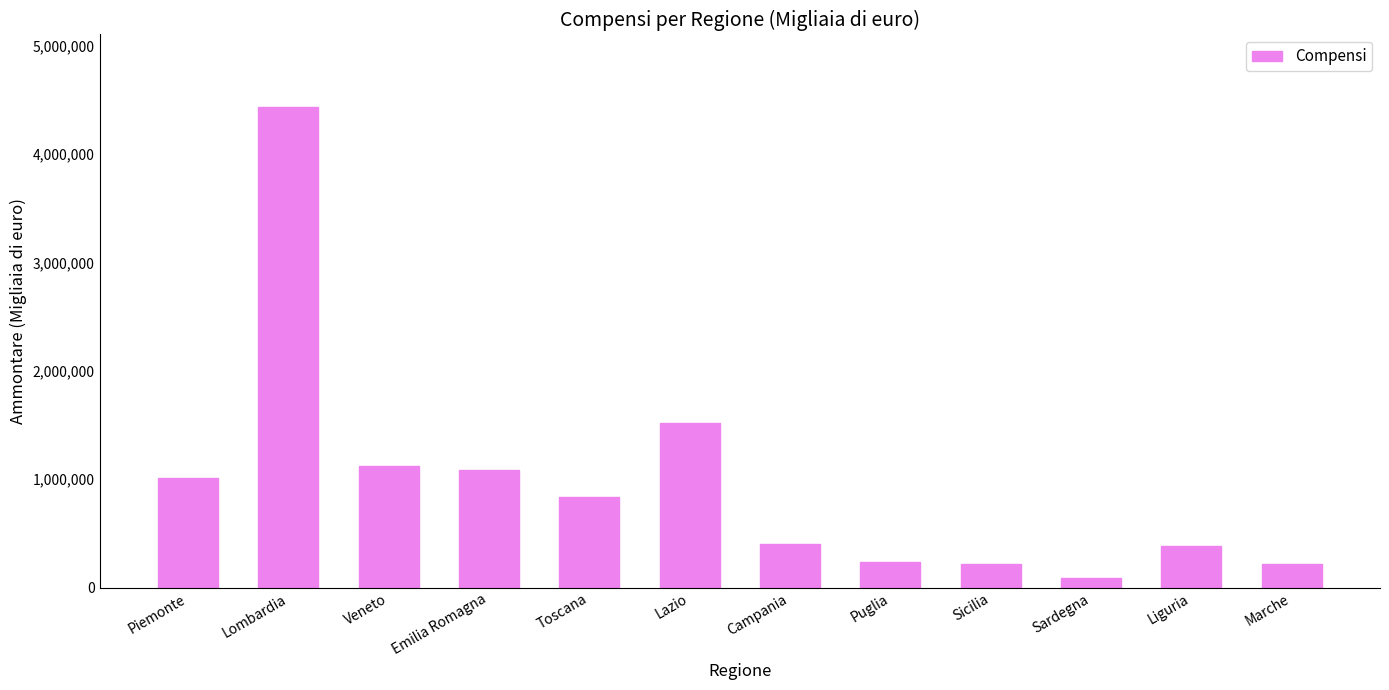

At which label is the value closest to 2262730?

Lazio